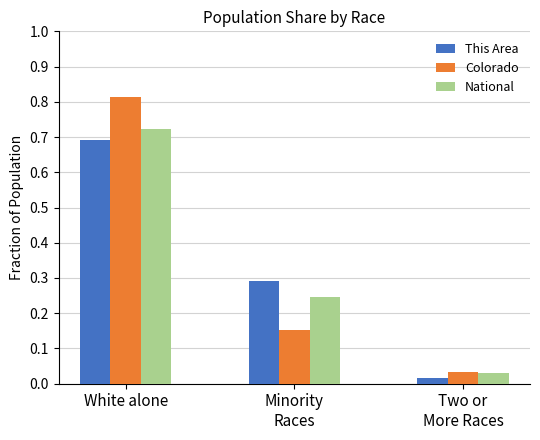

What is the sum of all This Area values?

1.0